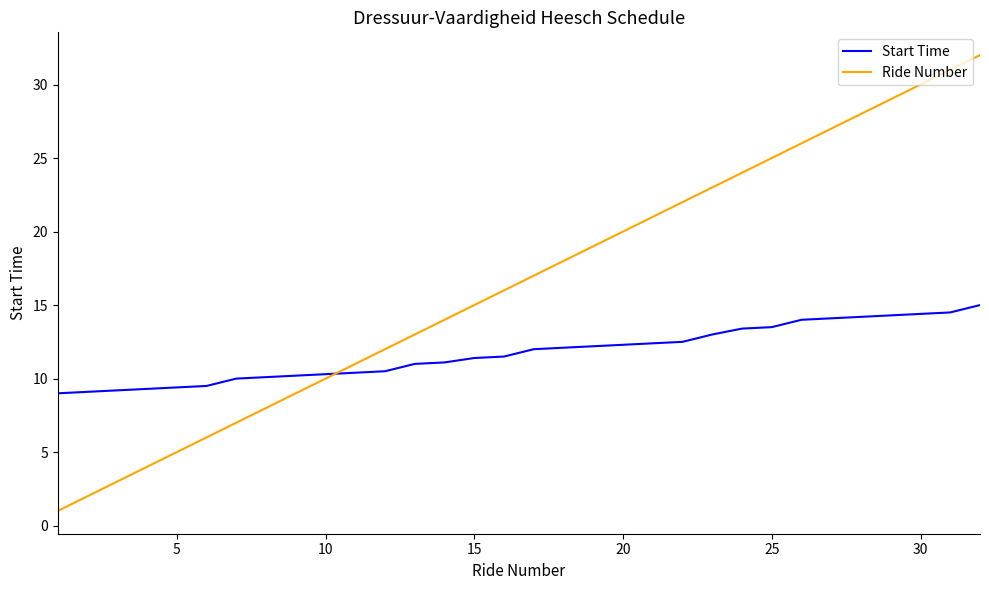

Which series has the largest total across all categories?

Ride Number